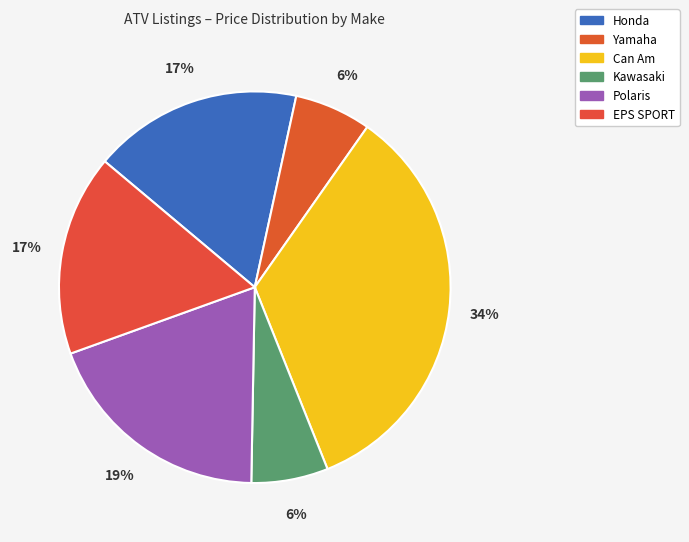

Count the number of slices in the pie.

6